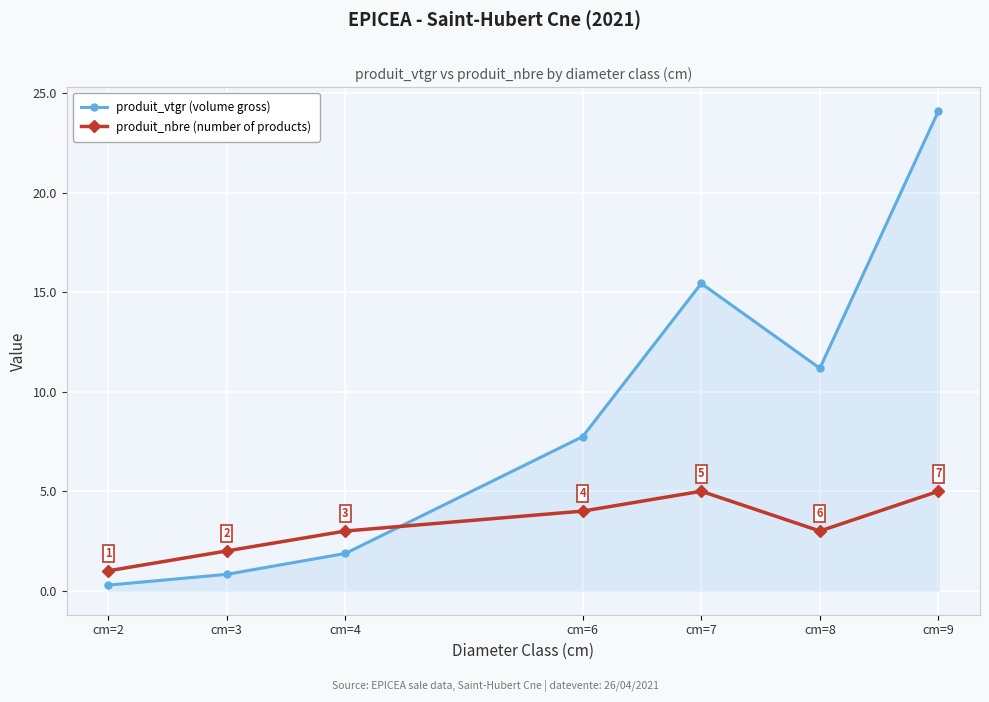

The produit_nbre (number of products) series shows 3.0 at cm=8. True or false?

True